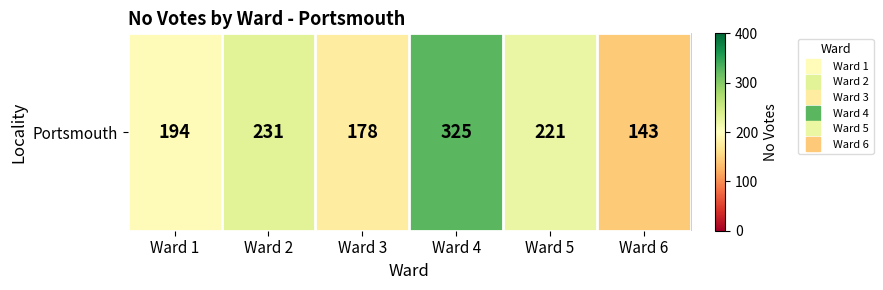

Reading left to right, list all the values displayed in this chart.

Ward 1=194	Ward 2=231	Ward 3=178	Ward 4=325	Ward 5=221	Ward 6=143